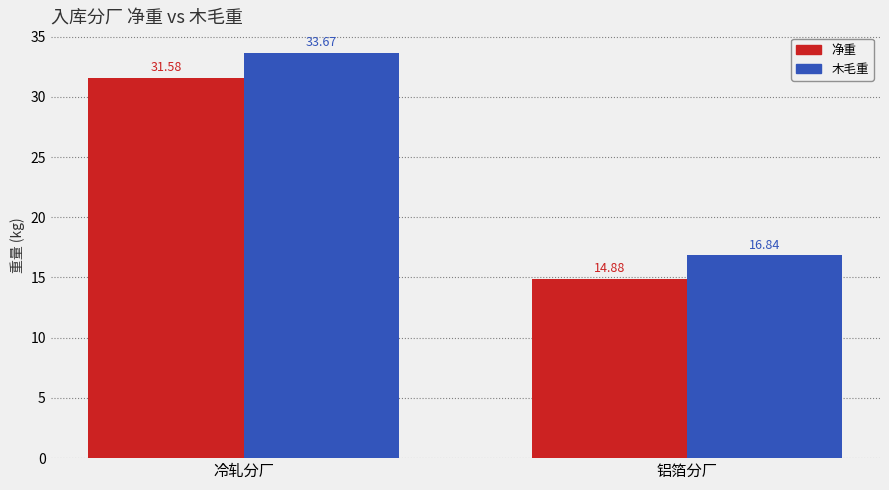

Rank the series at 铝箔分厂 from lowest to highest value.

净重, 木毛重